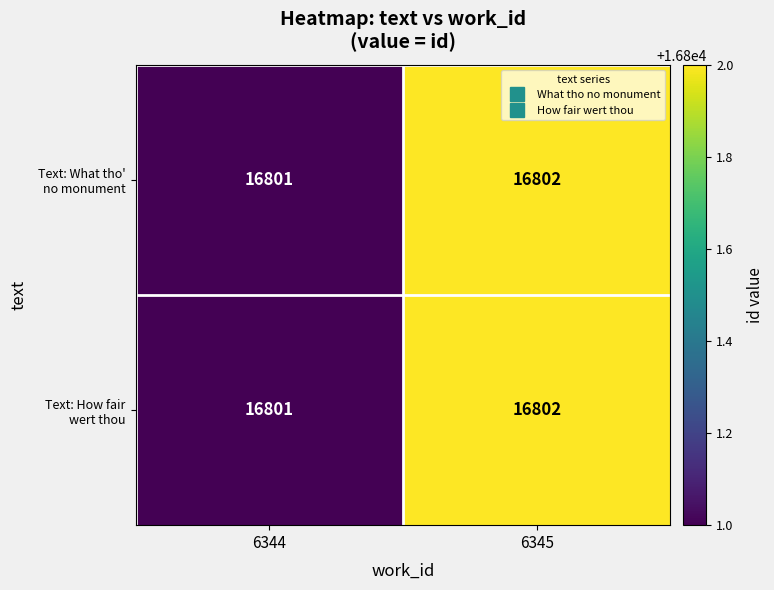

At which category is the sum across all series the highest?

6345